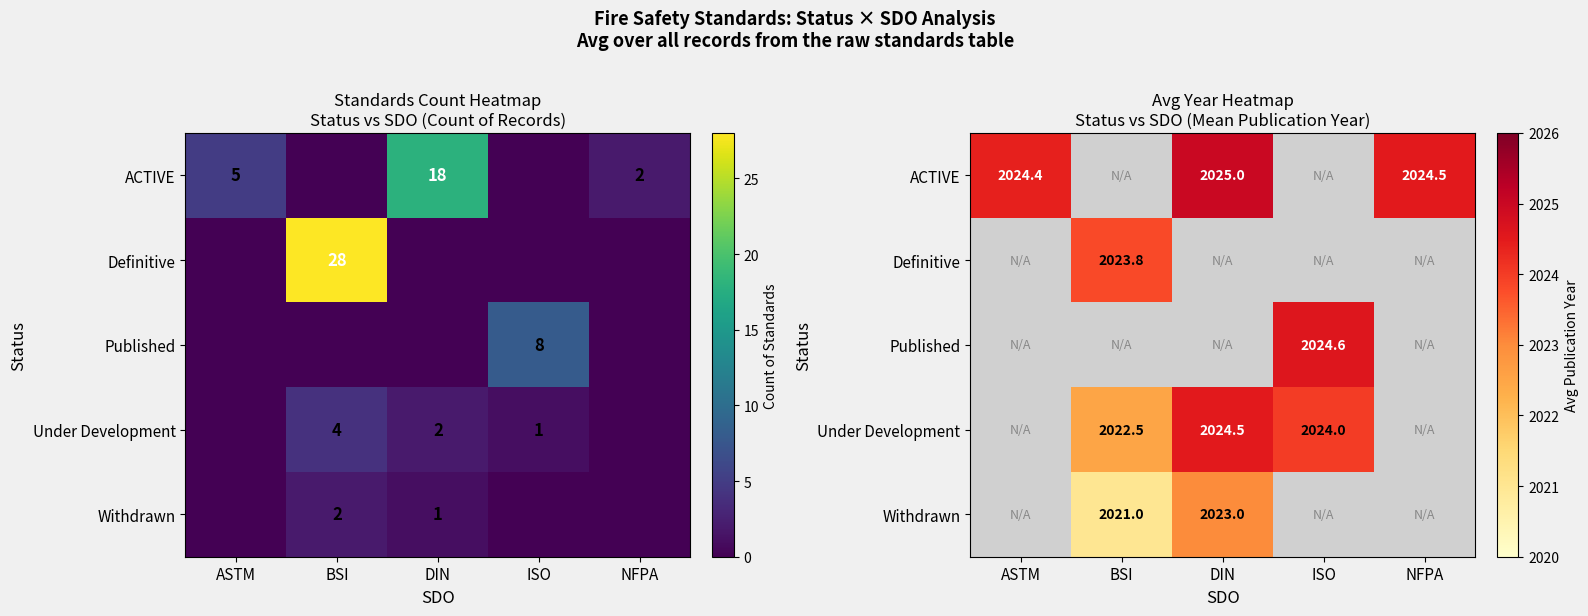

At how many categories does at least one series exceed 1287?

5